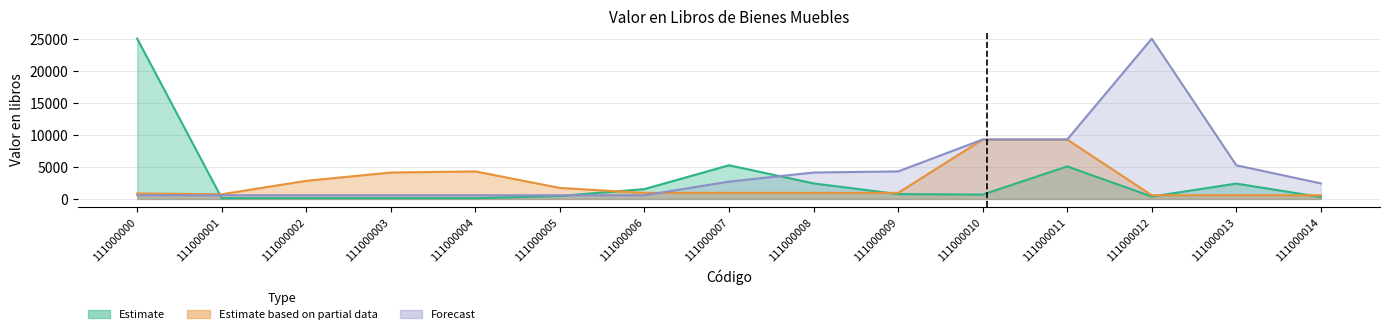

How many times do Estimate and Estimate based on partial data cross each other?

5